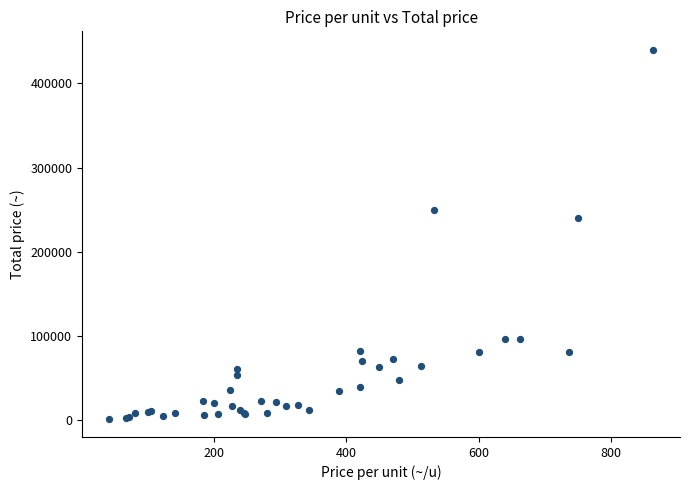

What Y value in the scatter plot is closest to 221050?

240000